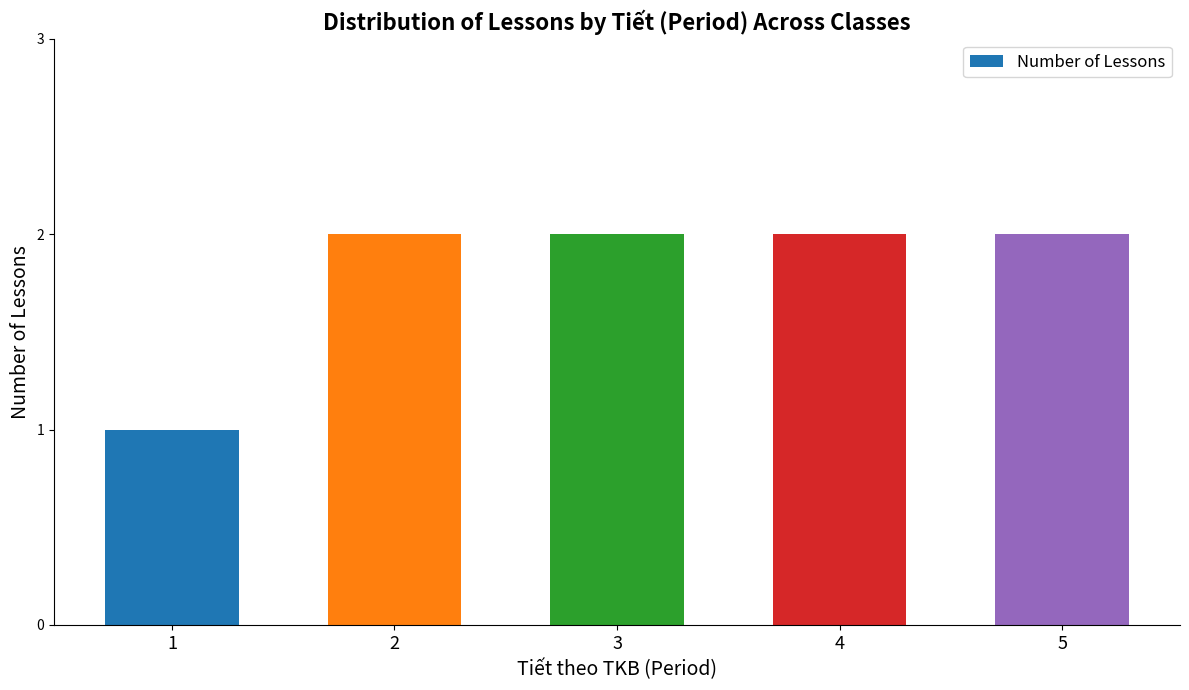

Which category has the lowest value across all series?

1